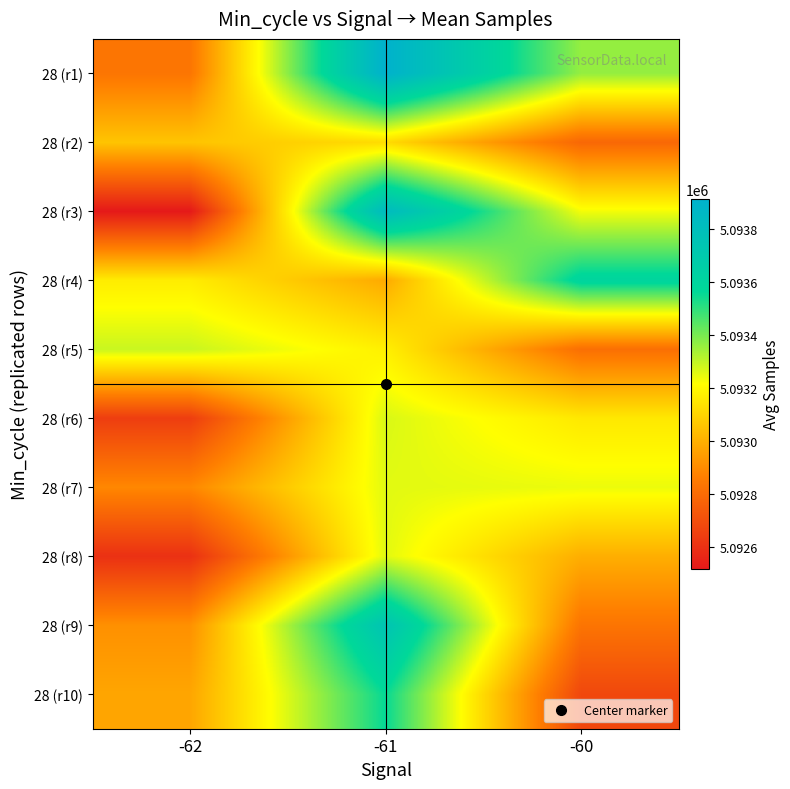

What is the greatest value displayed?

5093915.7